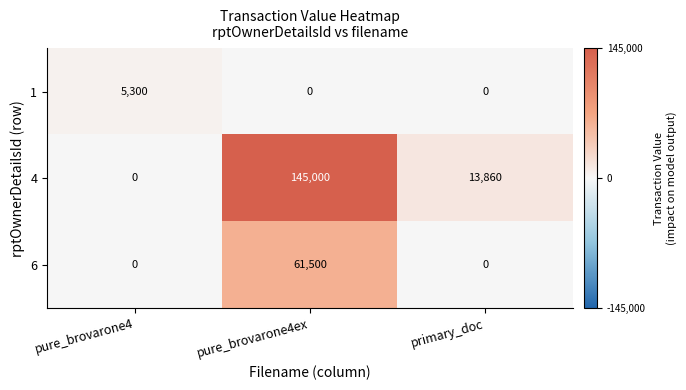

Which series changed the most between pure_brovarone4ex and primary_doc?

4